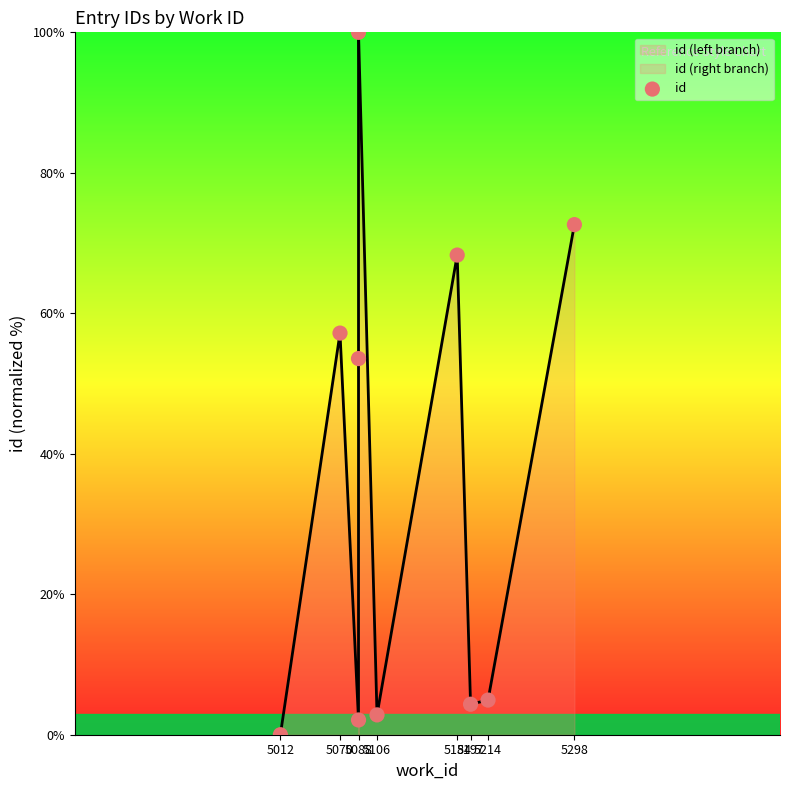

Between 5106 and 5088, which is larger?

5088